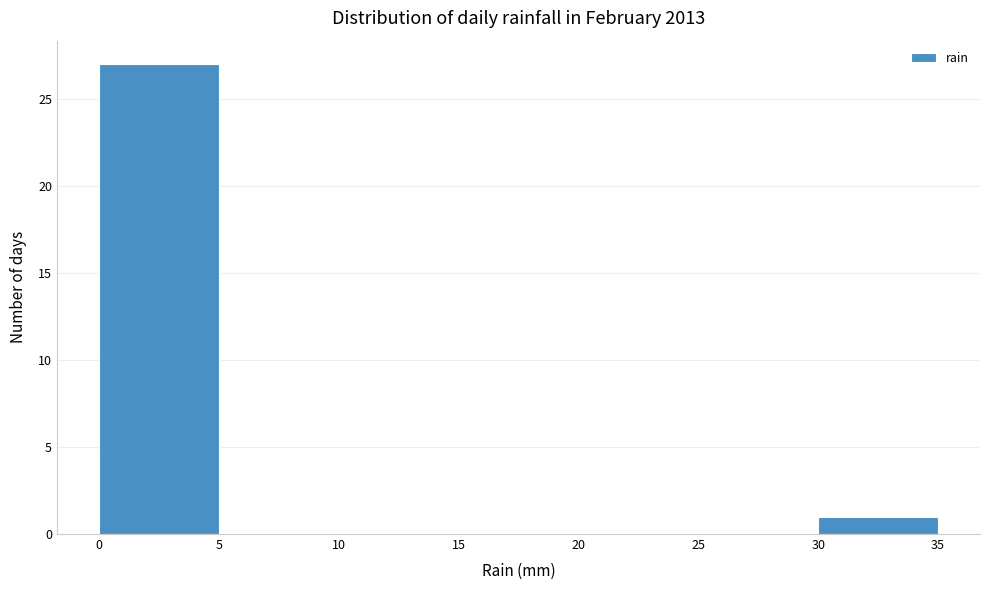

Reading left to right, transcribe this chart: for each bar, give the range it covers on the x-axis and its height. The values are not printed on the chart, so give them approximately, as read against the axis.

0 to 5: 27
5 to 10: 0
10 to 15: 0
15 to 20: 0
20 to 25: 0
25 to 30: 0
30 to 35: 1